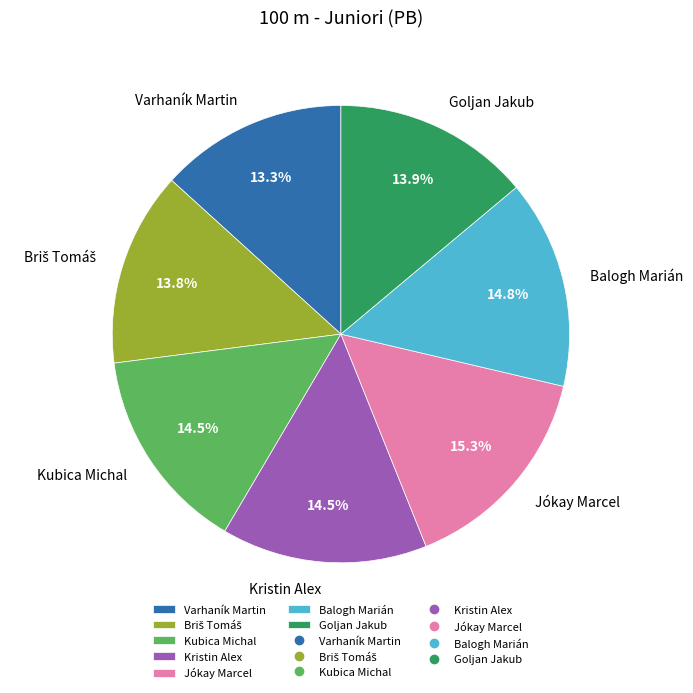

What is the ratio of the value at Kubica Michal to the value at Balogh Marián?

1.0